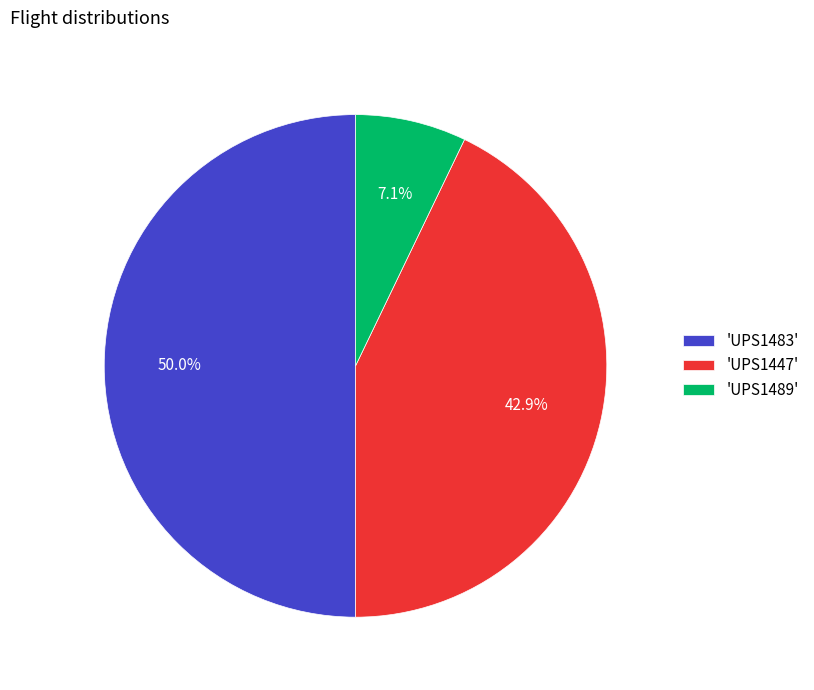

Rank the categories by value from lowest to highest.

'UPS1489', 'UPS1447', 'UPS1483'